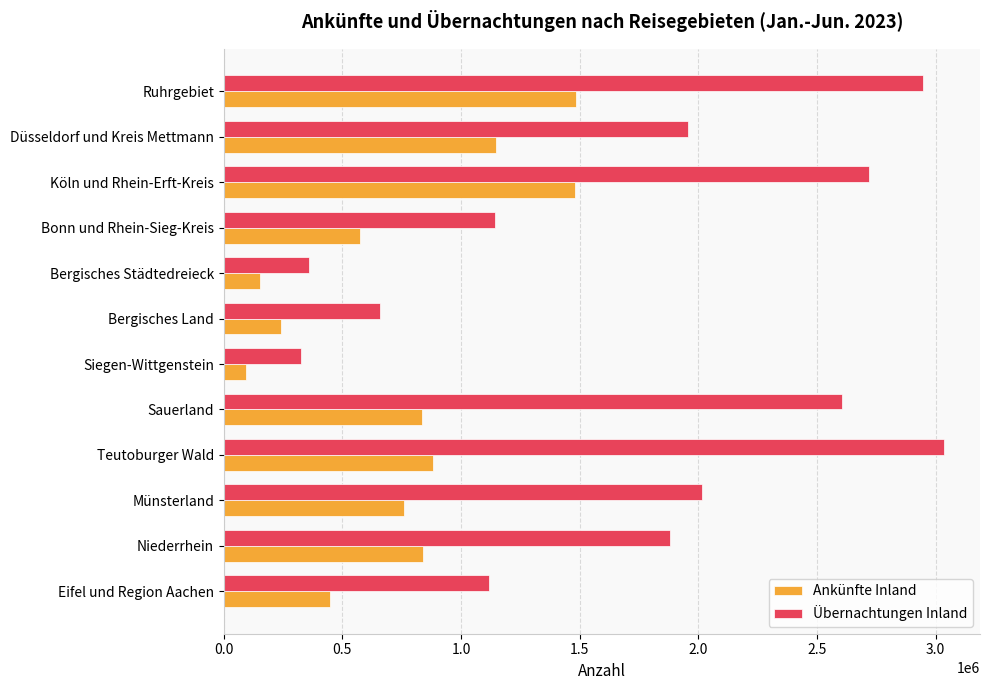

How many distinct data groups are displayed?

2